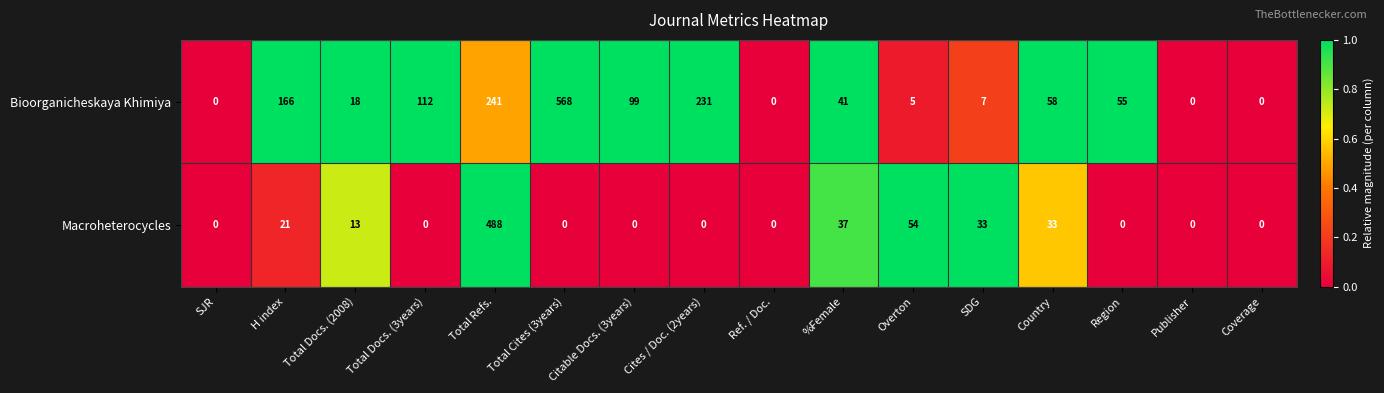

At which category is the sum across all series the highest?

Total Refs.